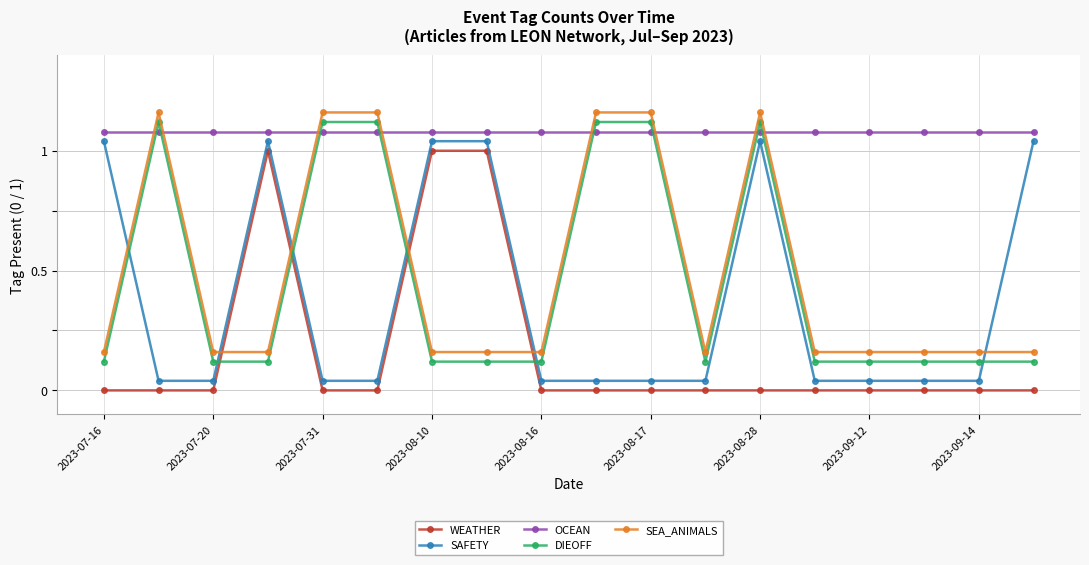

Count the number of data series in this chart.

5